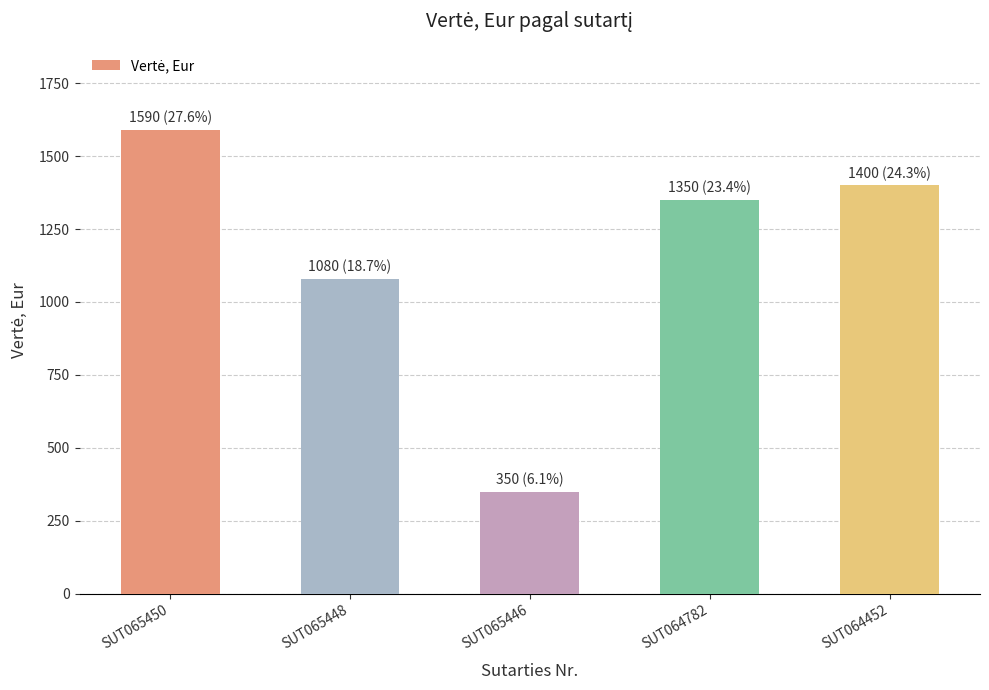

Which has a higher value, SUT064782 or SUT065448?

SUT064782